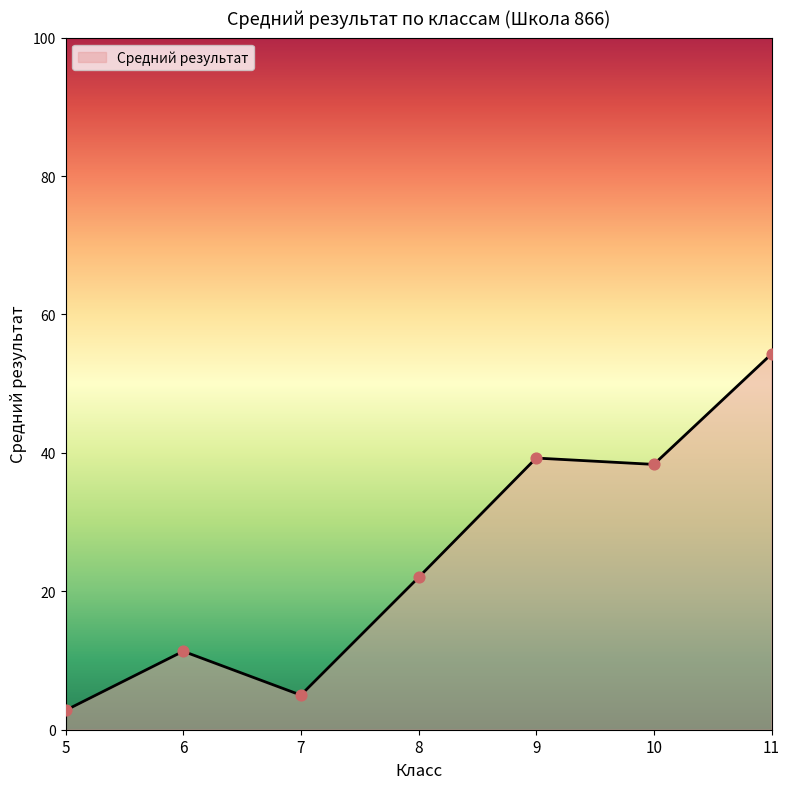

Where is the first local minimum?

7